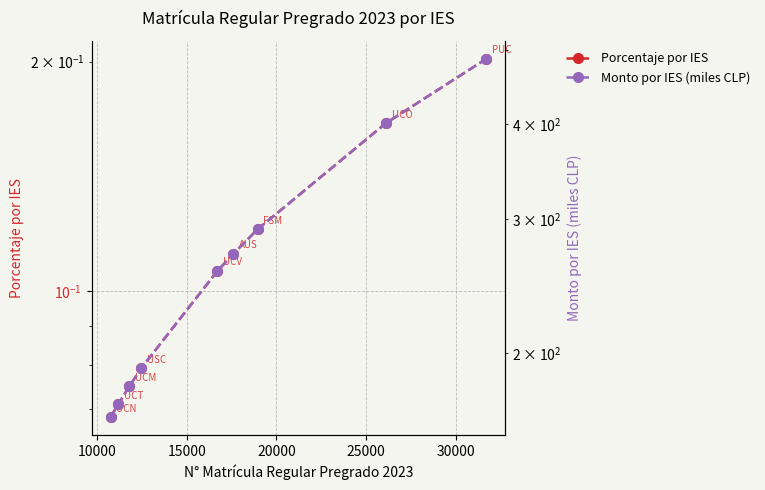

List the series in order of their overall mean, highest first.

Monto por IES (miles CLP), Porcentaje por IES